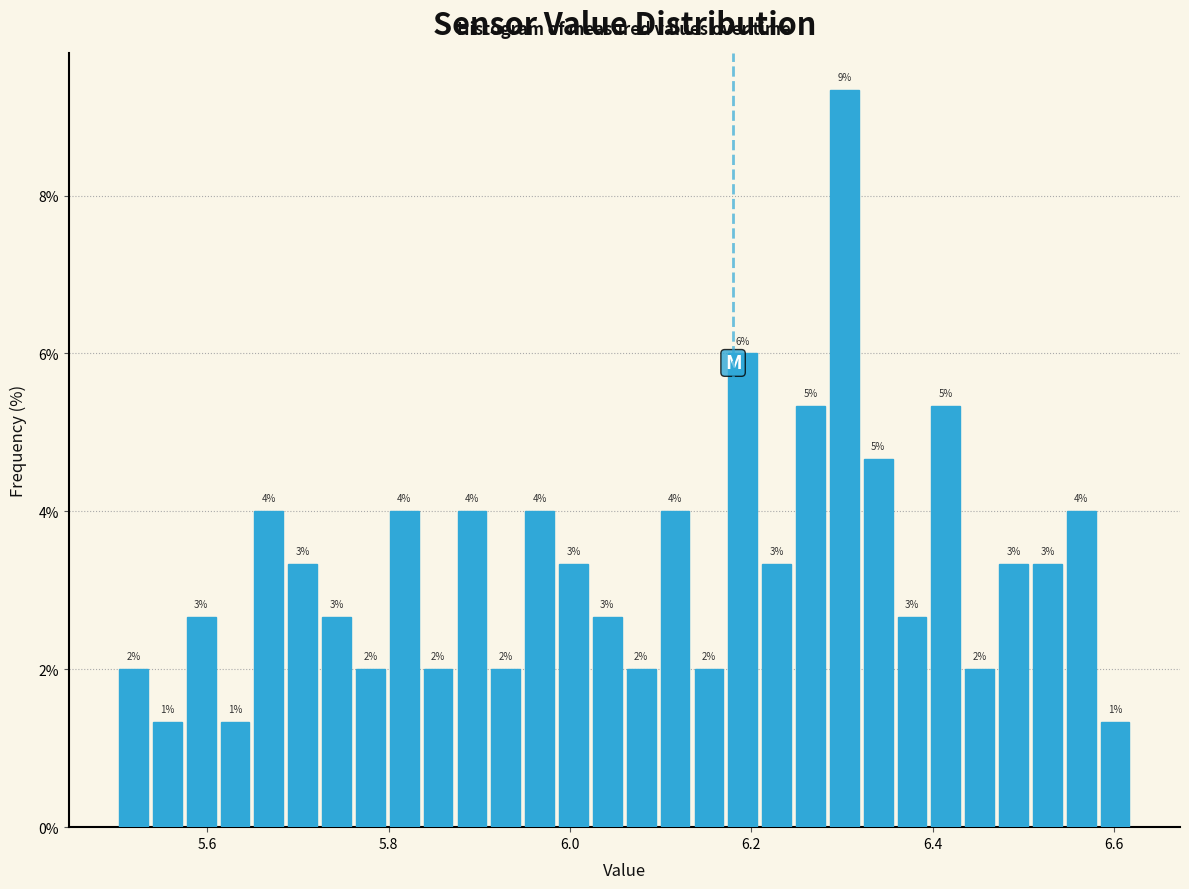

Read against the x-axis, roughly where is the centre of the tallest bar?

6.30